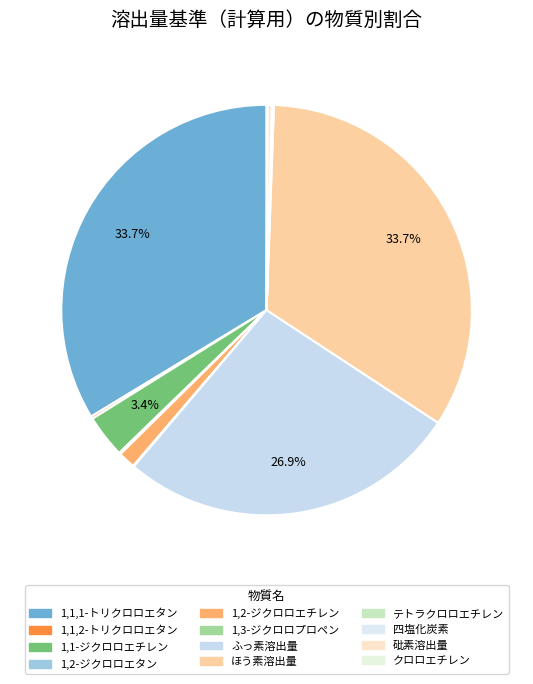

How many slices are in this pie chart?

12